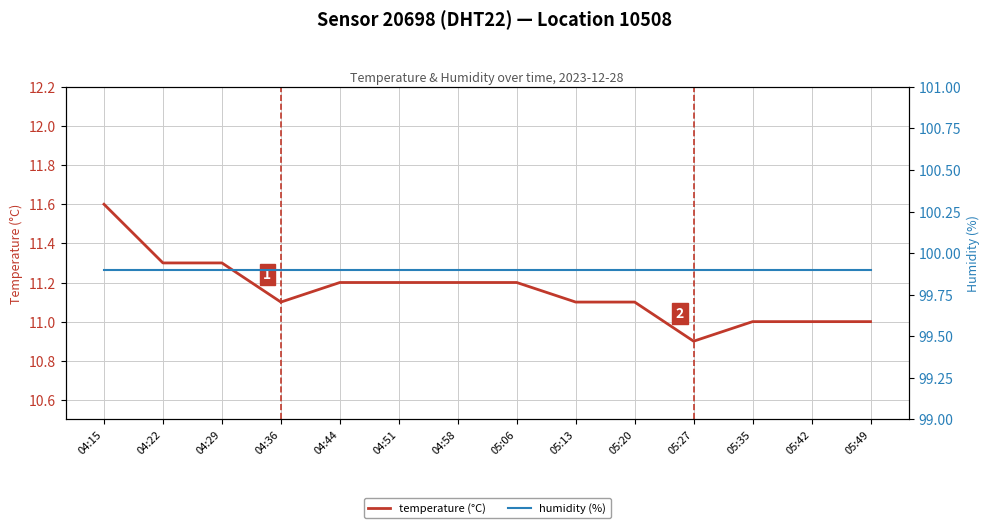

True or false: temperature (°C) and humidity (%) cross at least once.

False